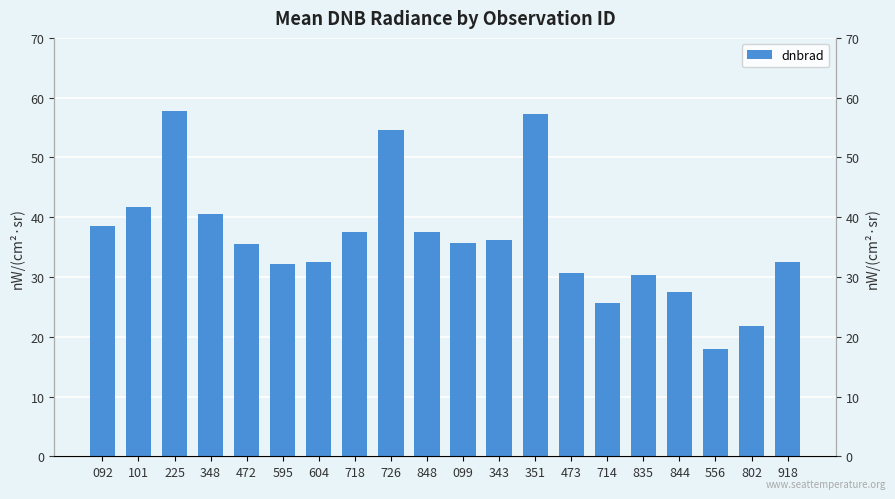

How many data points does each series have?

20